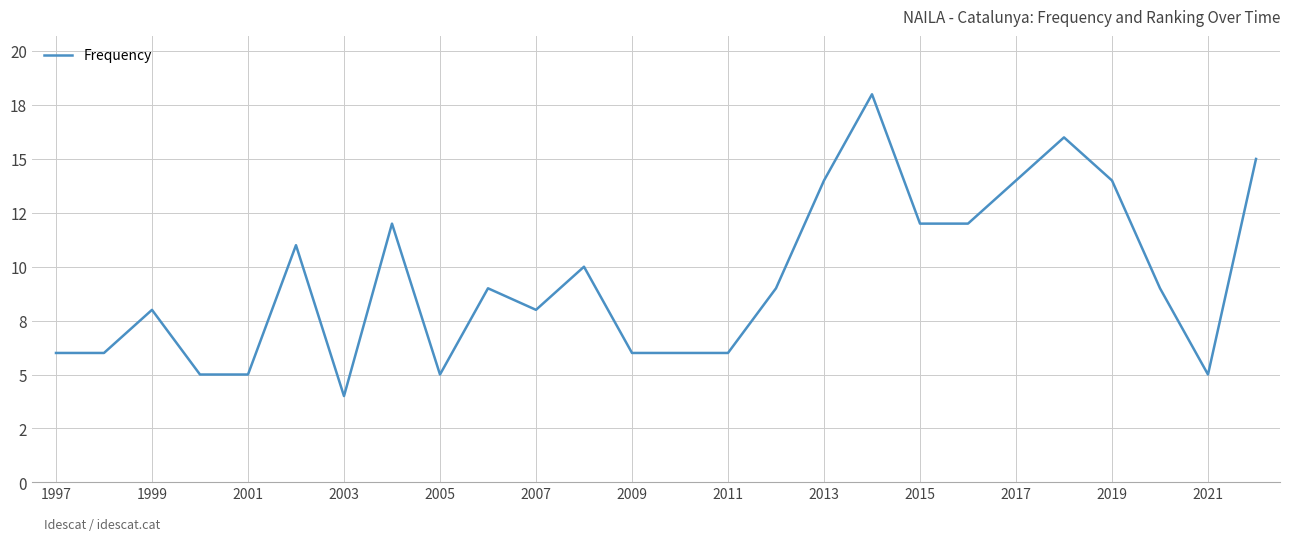

Is this an area chart (filled region under the line)?

No